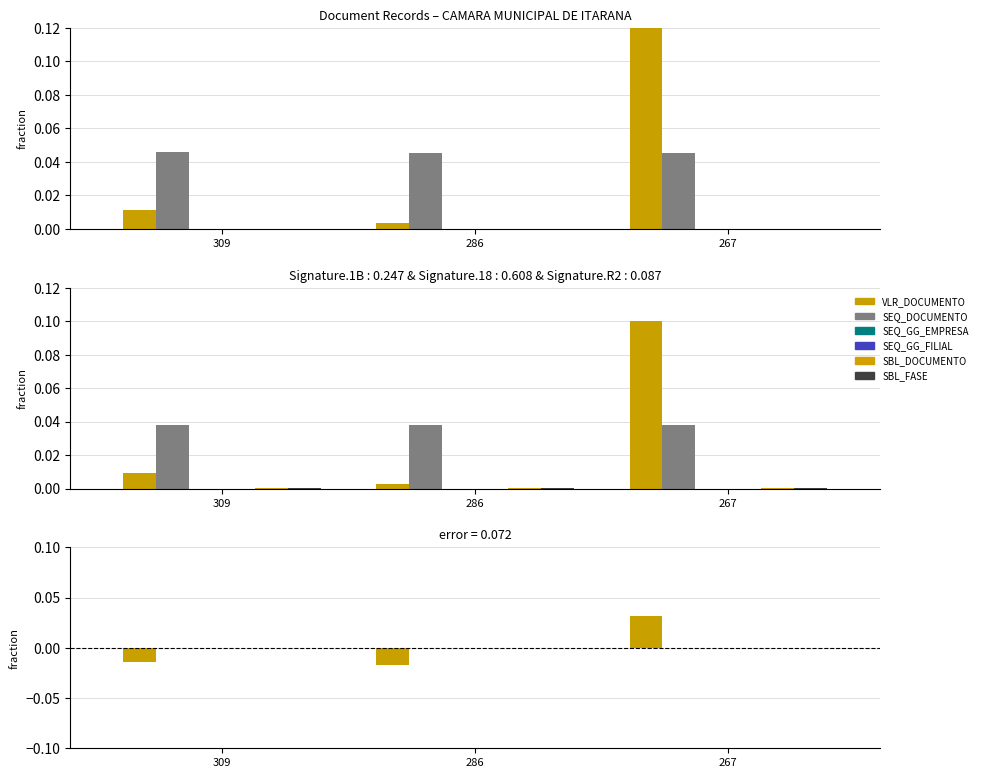

Which series has the largest total across all categories?

VLR_DOCUMENTO